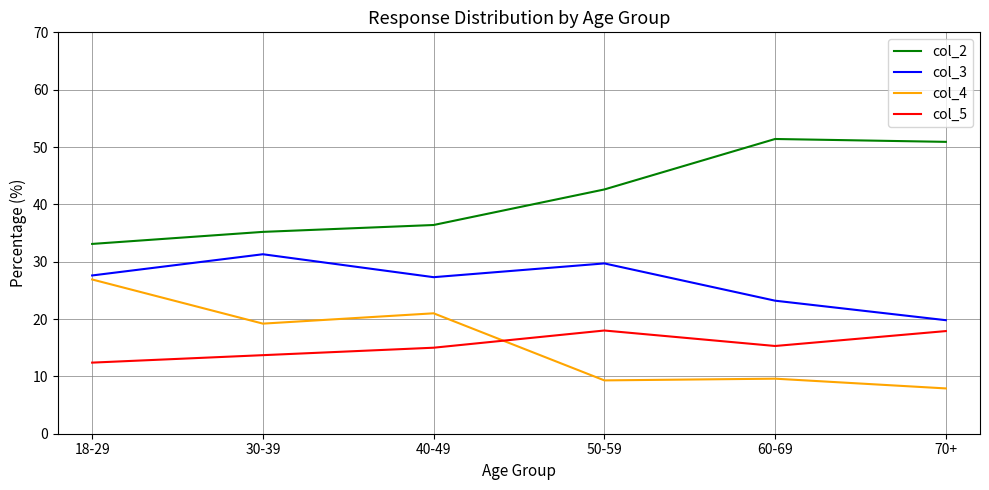

What position from the right is 60-69?

2